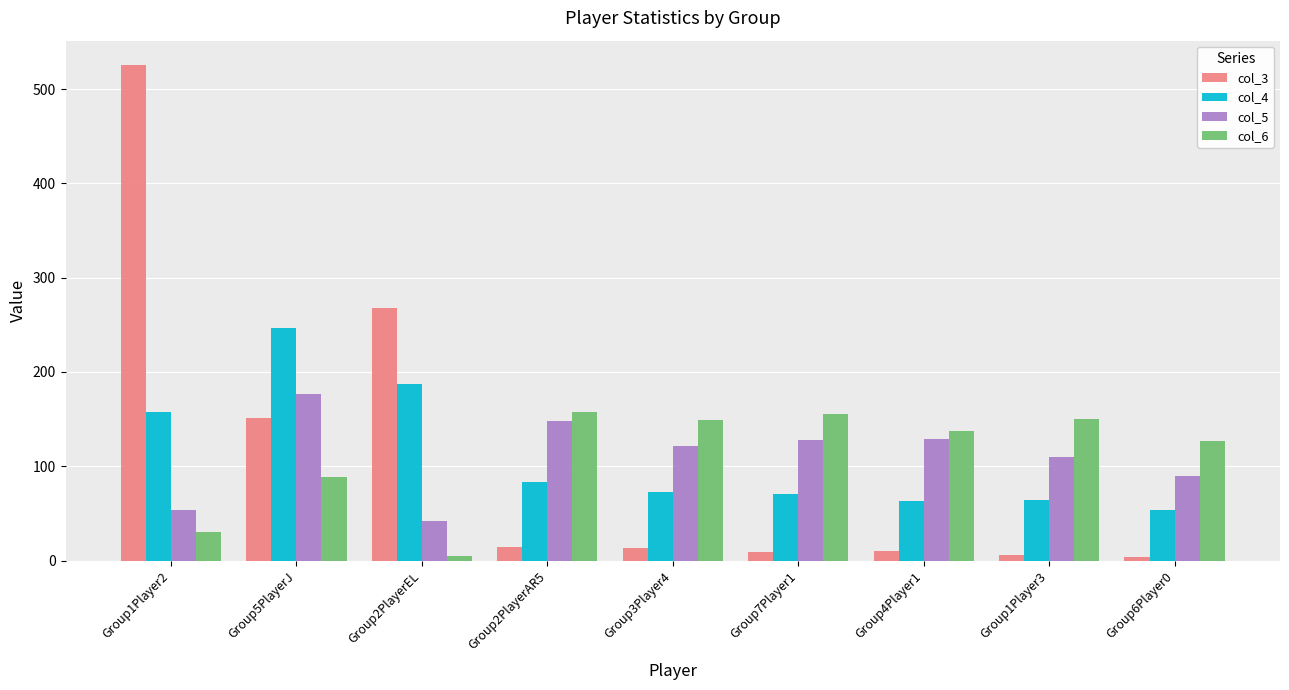

Which category has the lowest value in the col_6 series?

Group2PlayerEL